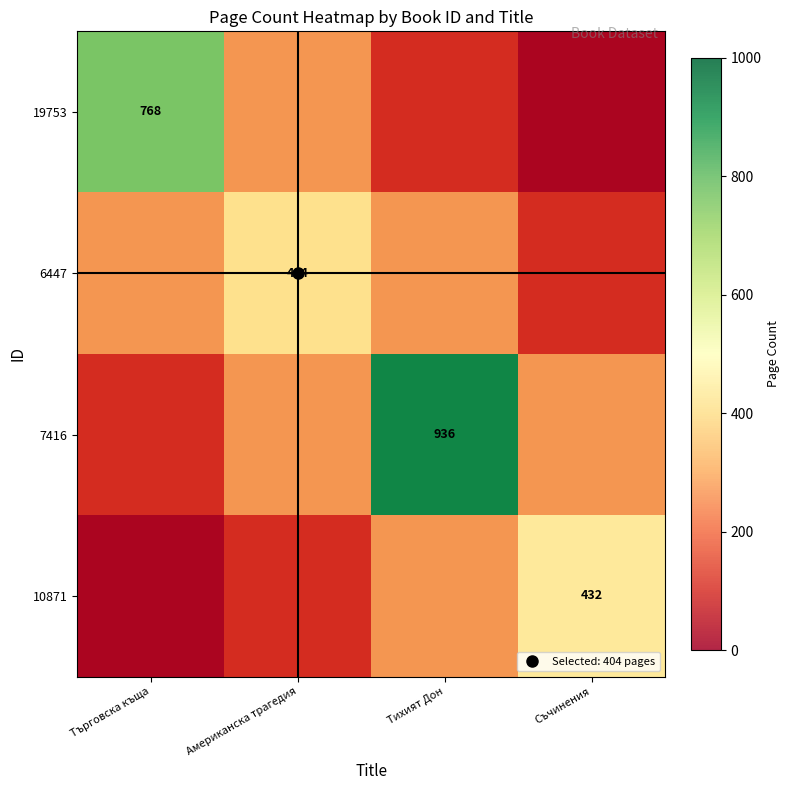

At how many categories does at least one series exceed 831?

1